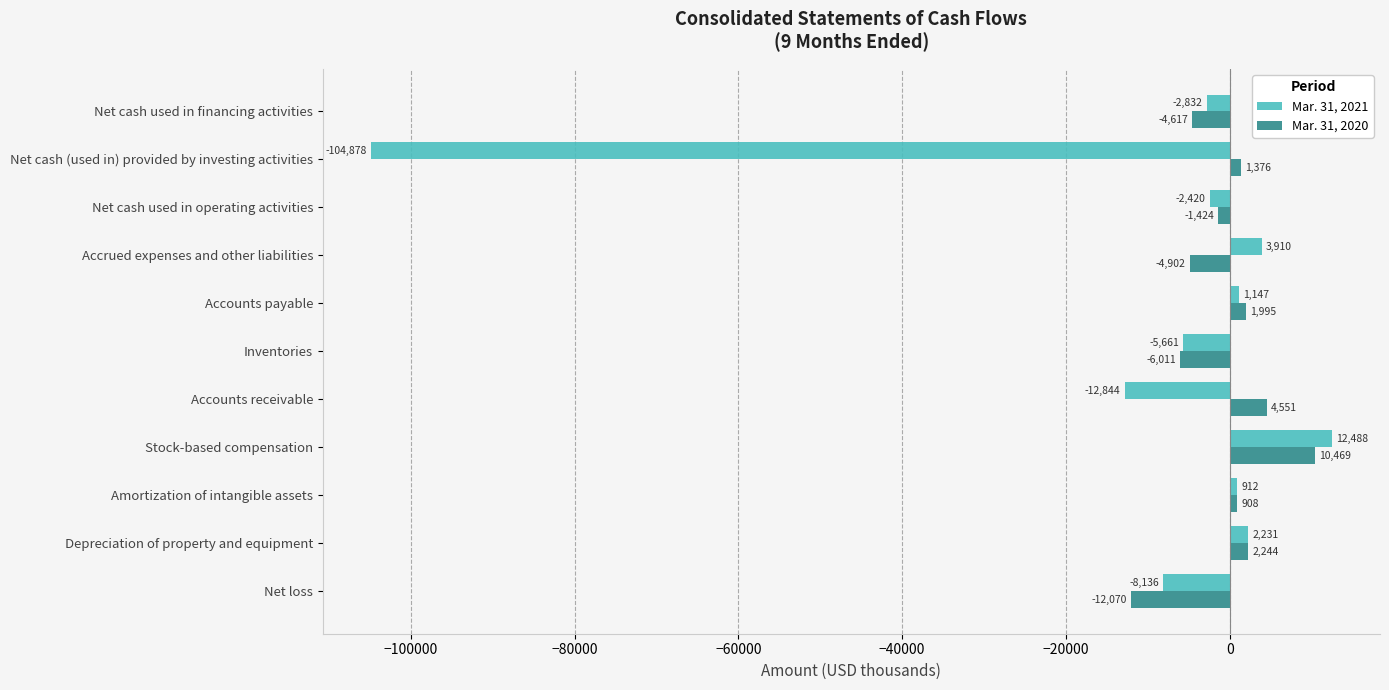

Which label corresponds to the smallest value in the chart?

Net cash (used in) provided by investing activities